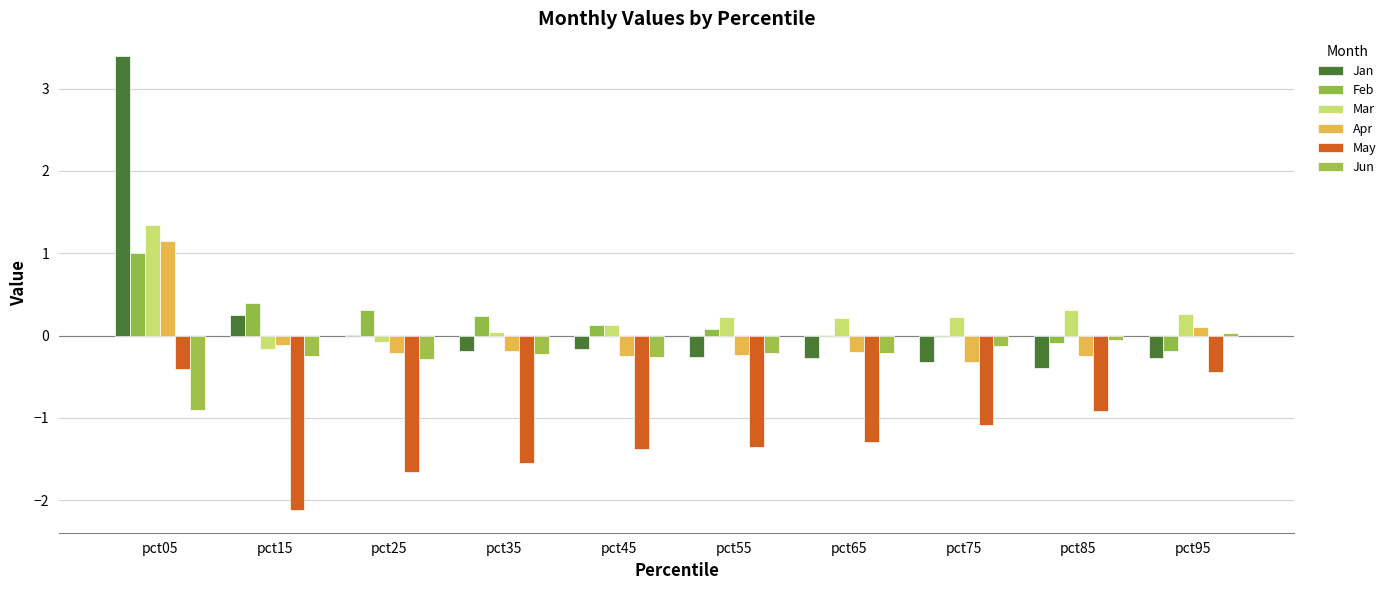

How many distinct data groups are displayed?

6